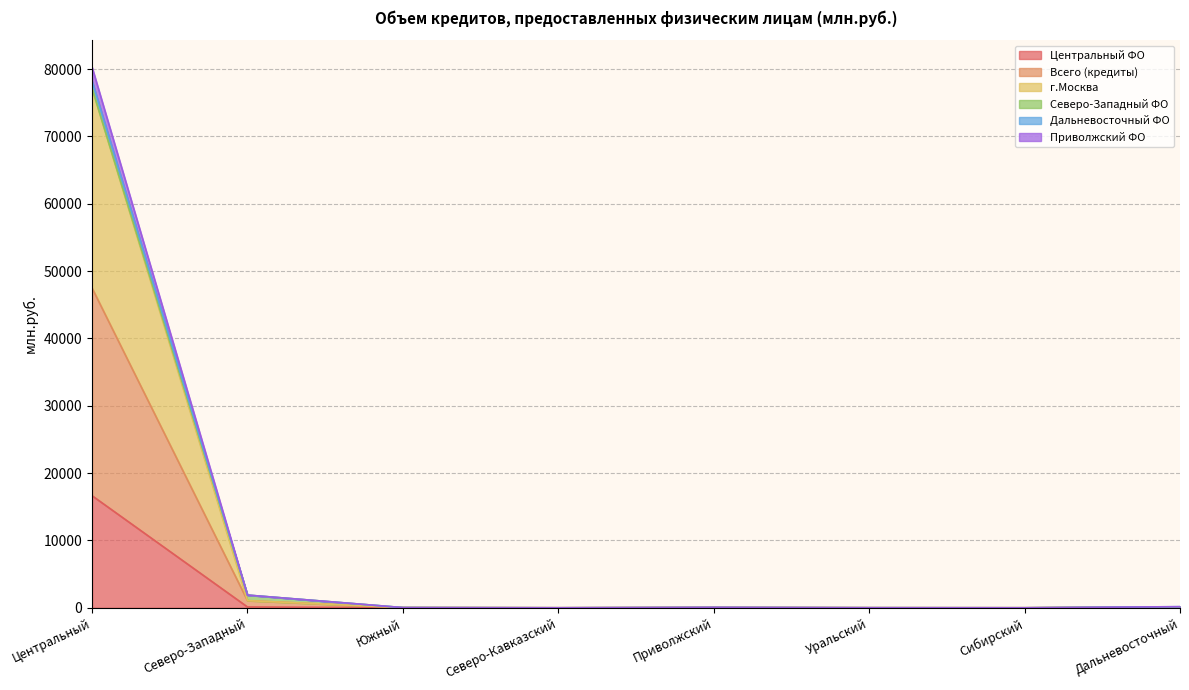

What is the value of the г.Москва point at the 6th from the left?

8